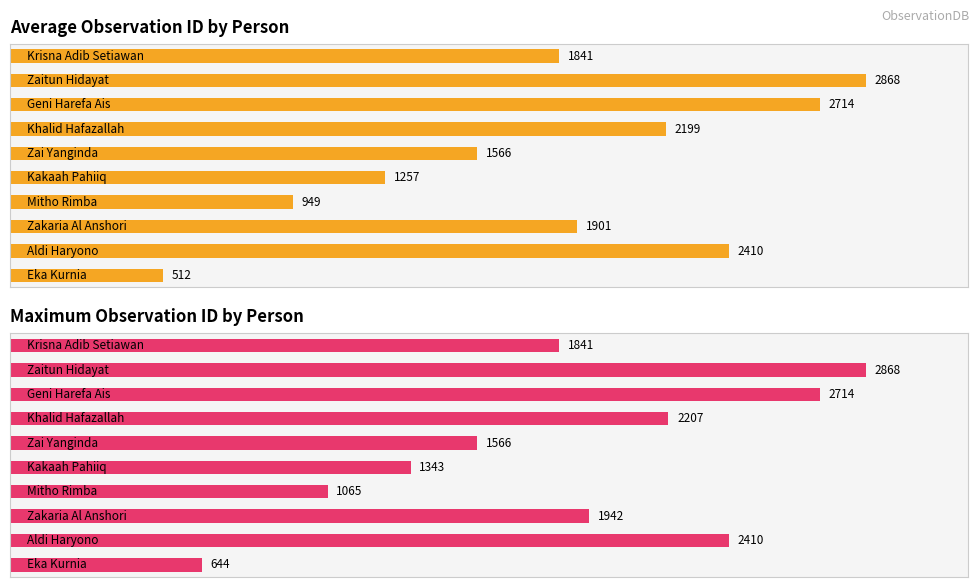

Does the chart contain stacked bars?

No